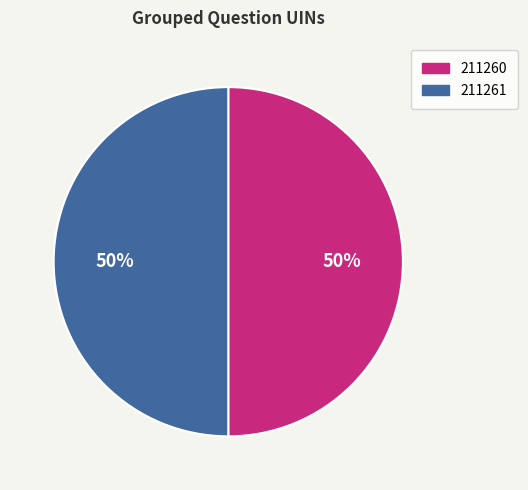

How many slices are in this pie chart?

2